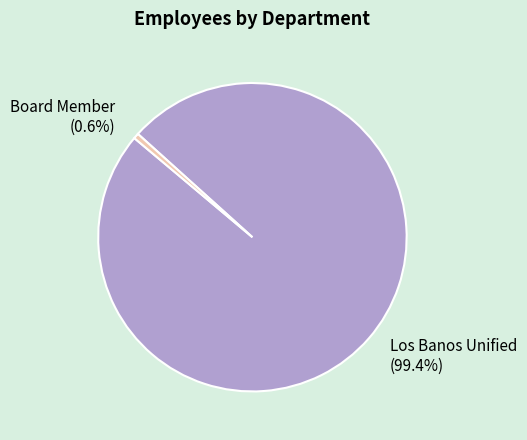

Which category has the biggest portion of the pie?

Los Banos Unified